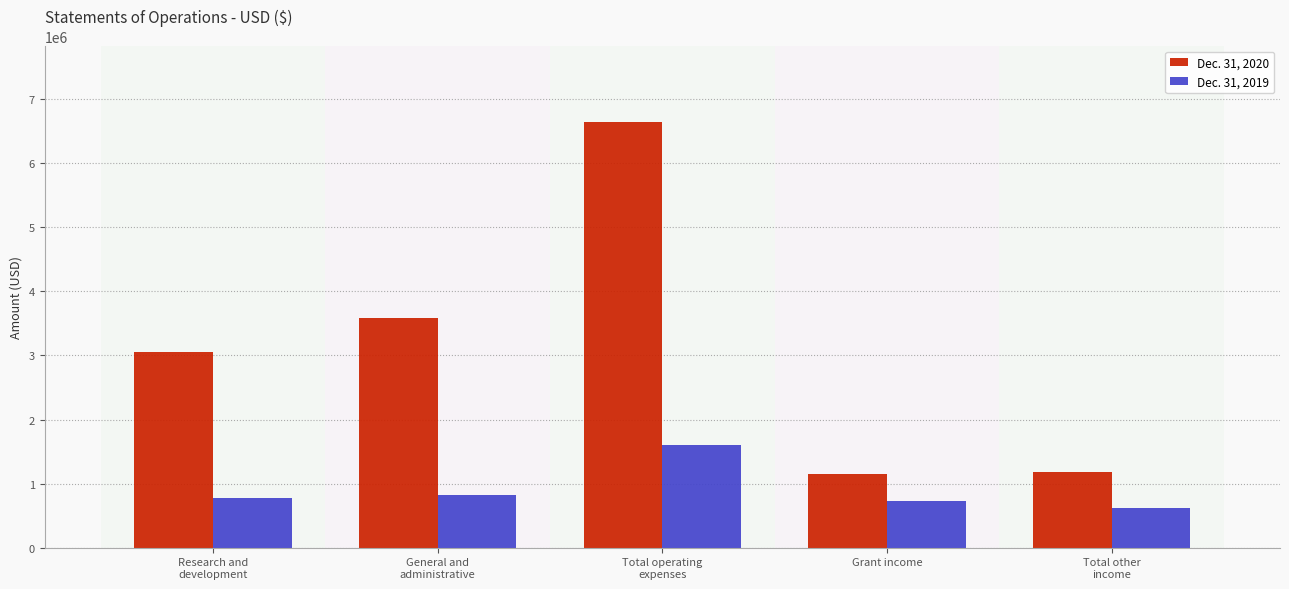

What is the value of the Dec. 31, 2019 bar at the 4th from the left?

735075